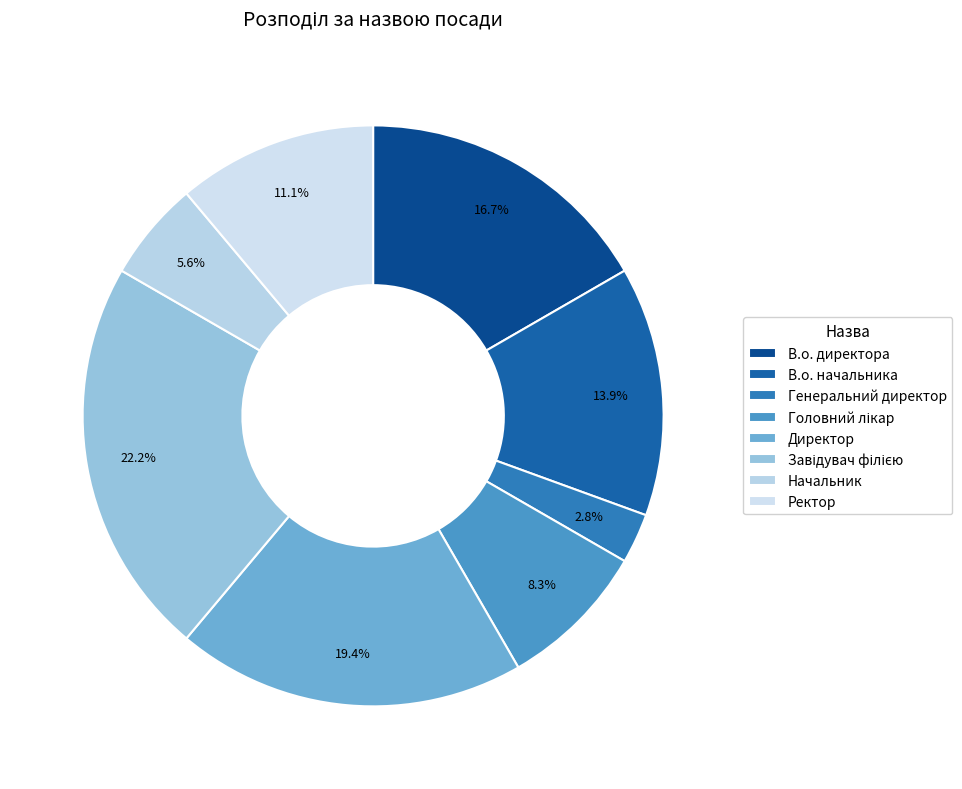

To the nearest percent, what is the average slice percentage?

12%